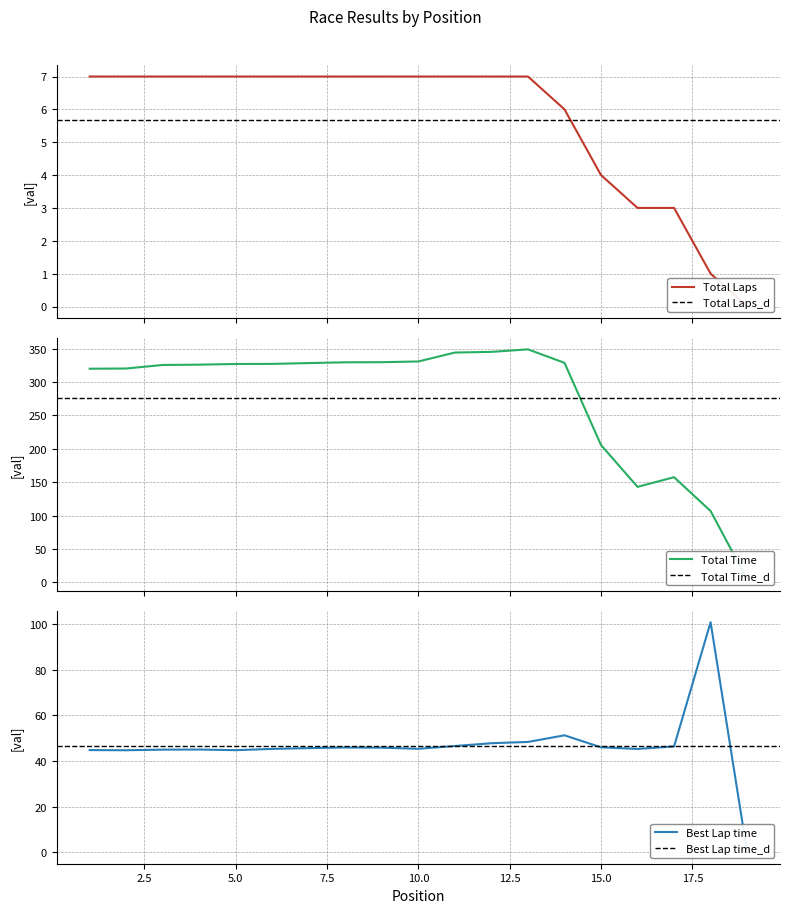

Read the Best Lap time value at 17.

46.4